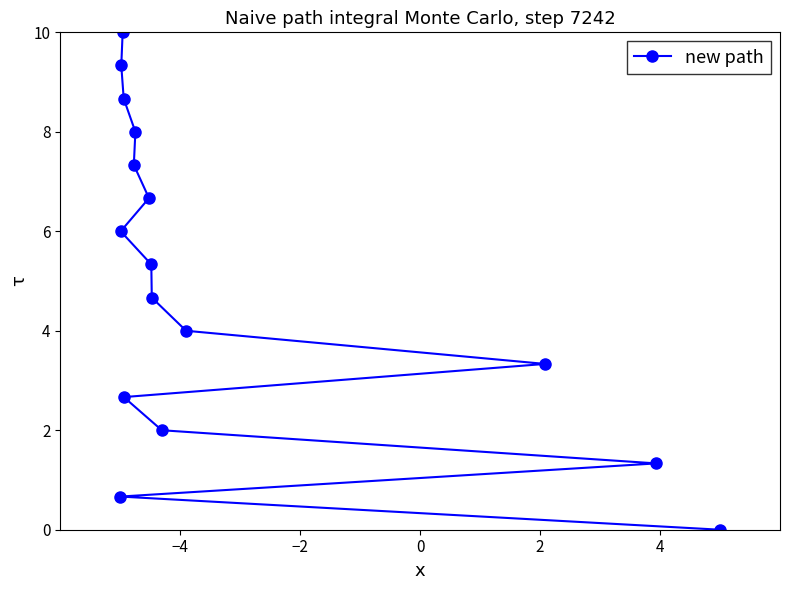

What is the maximum value shown in the chart?

10.0